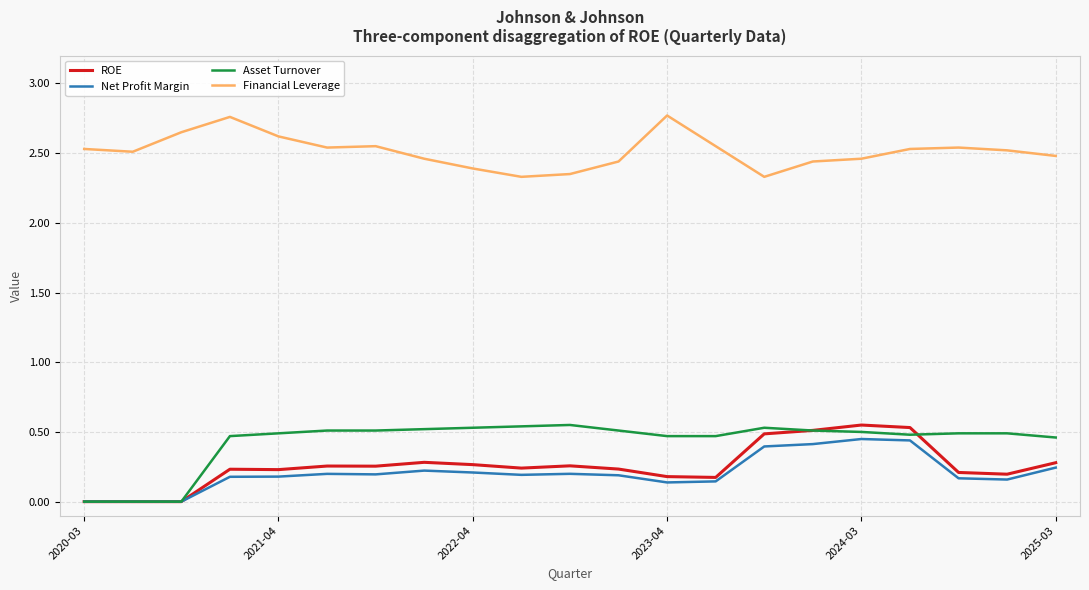

What is the sum of all Net Profit Margin values?

4.3